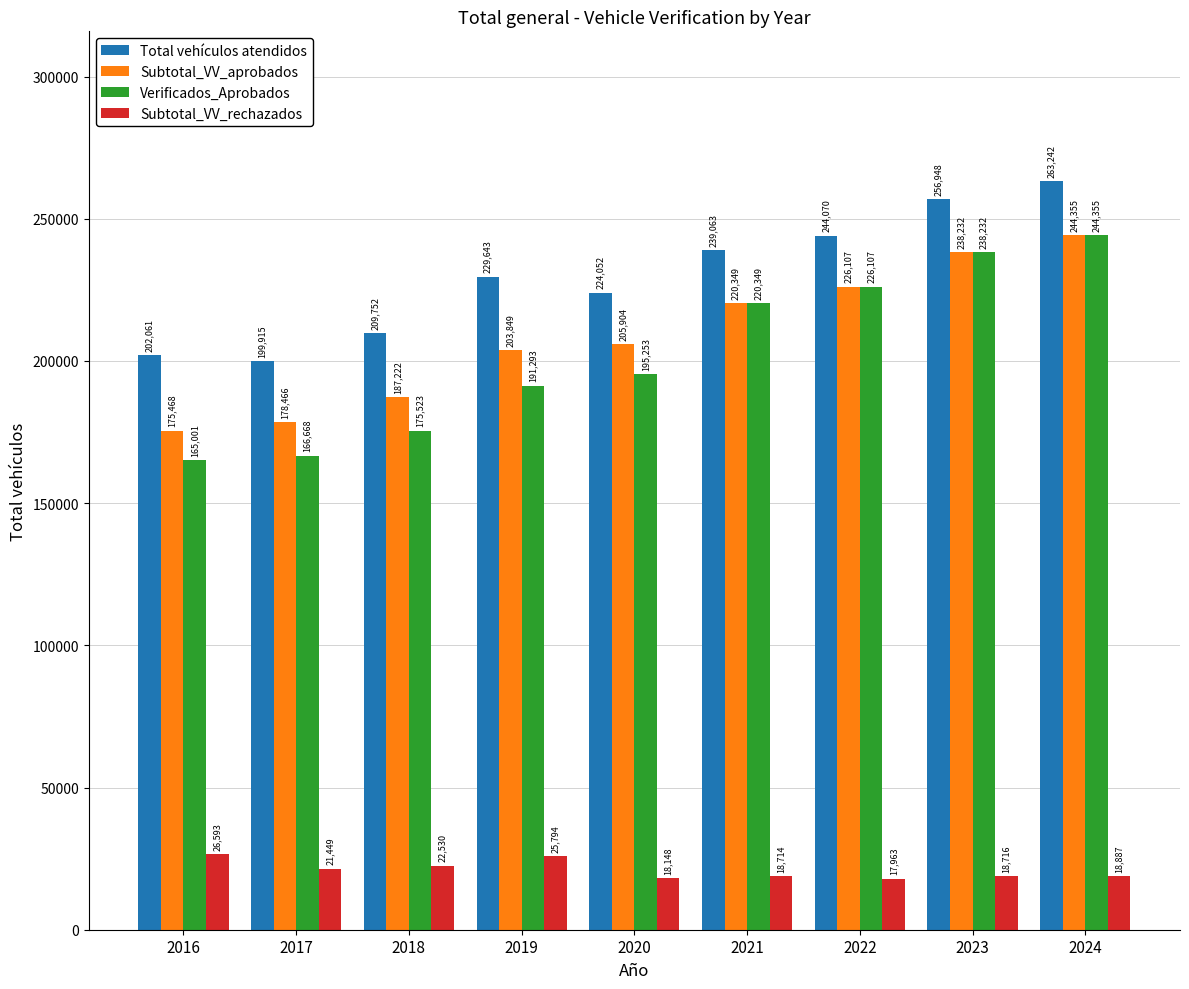

What is the spread (max minus min) of values at 2018?

187222